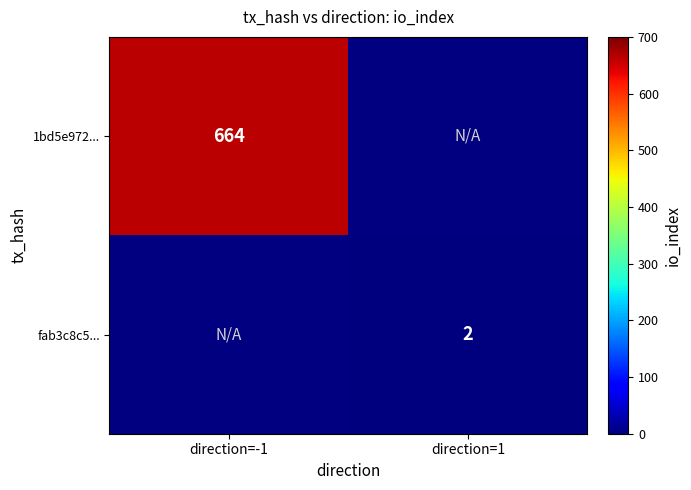

Is it true that fab3c8c5... equals 2 at direction=1?

True